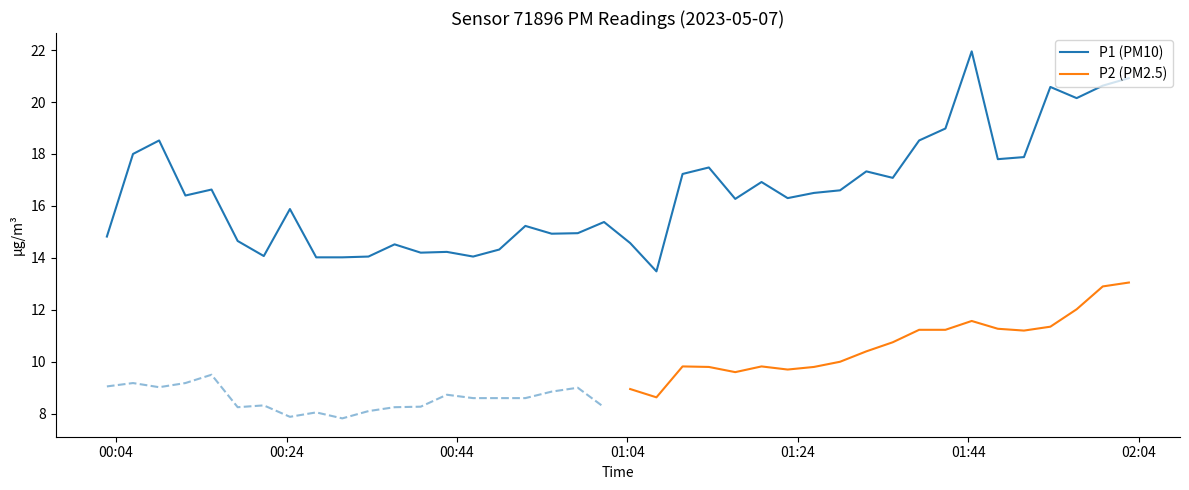

What is the maximum value shown in the chart?

21.9